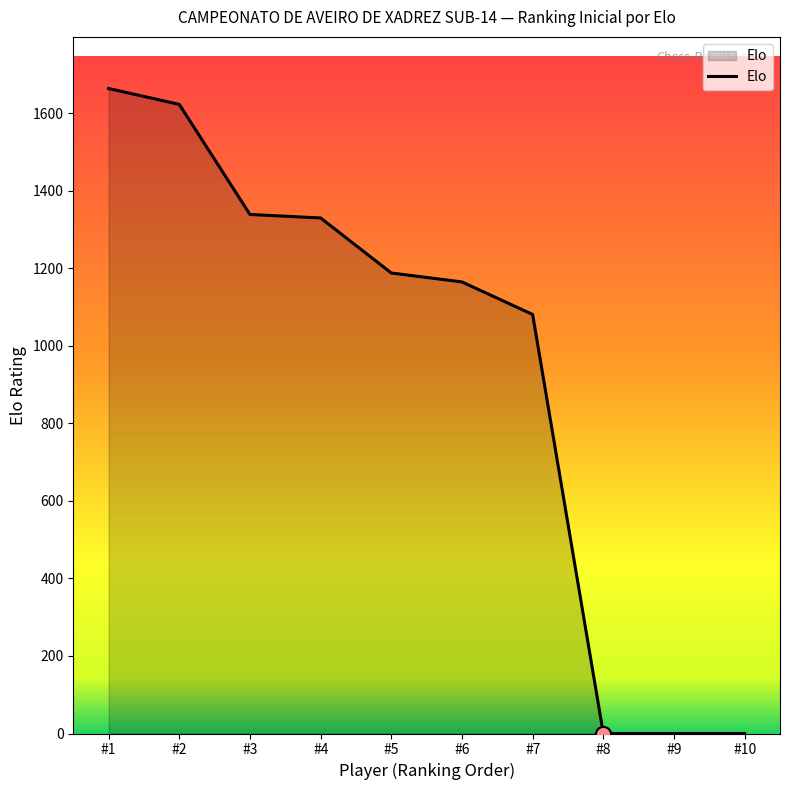

What is the change in value from #1 to #3?

-325